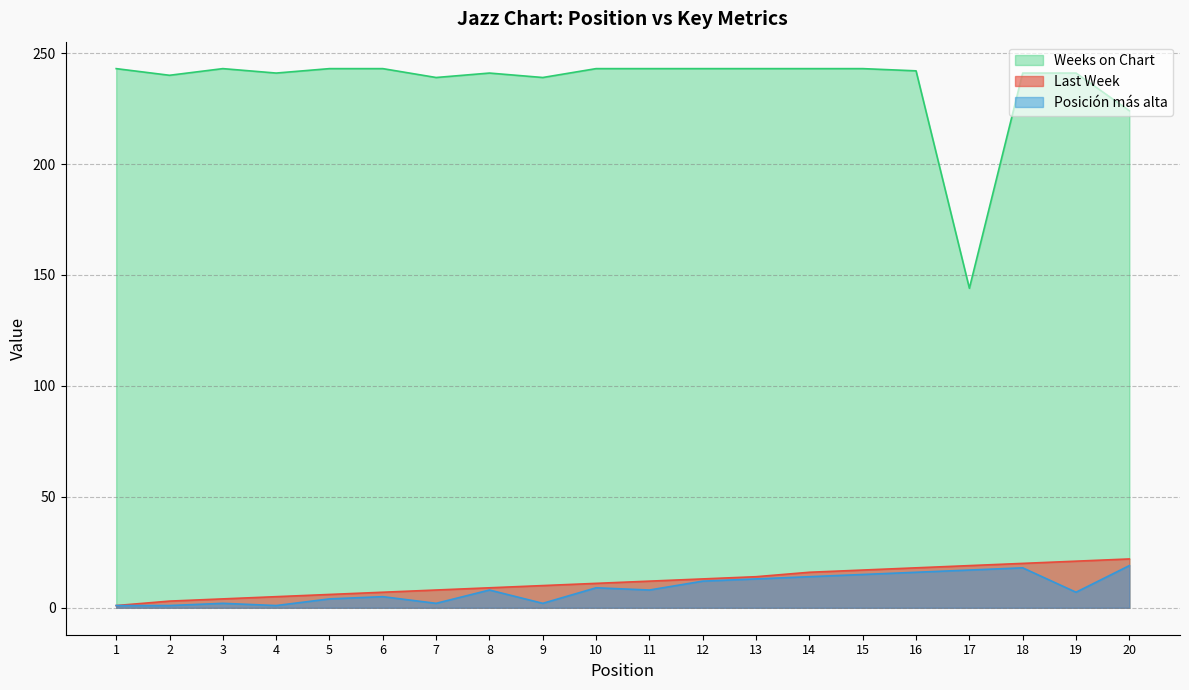

Which series changed the most between 4 and 10?

Posición más alta